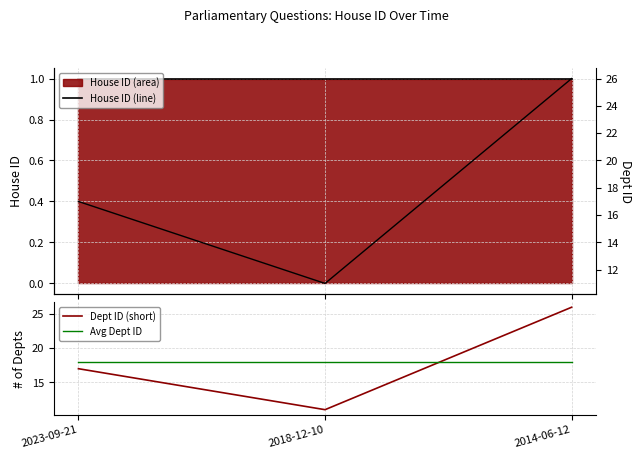

Between 2018-12-10 and 2014-06-12, which series saw the biggest shift?

Dept ID (short)